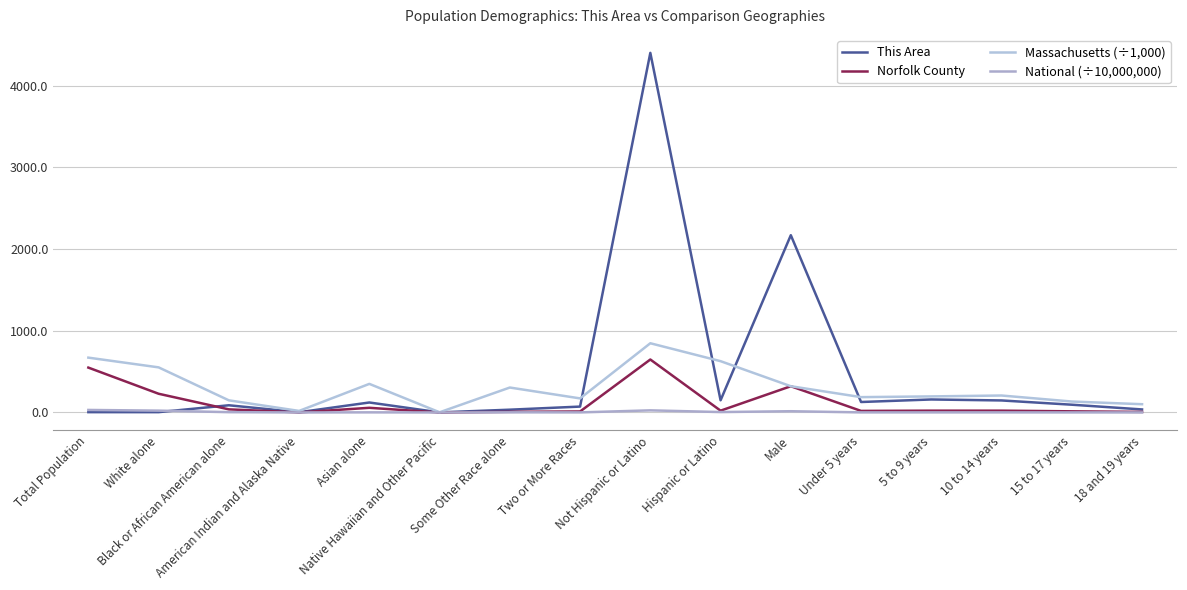

True or false: Norfolk County has a value of 169.7 at Total Population.

False